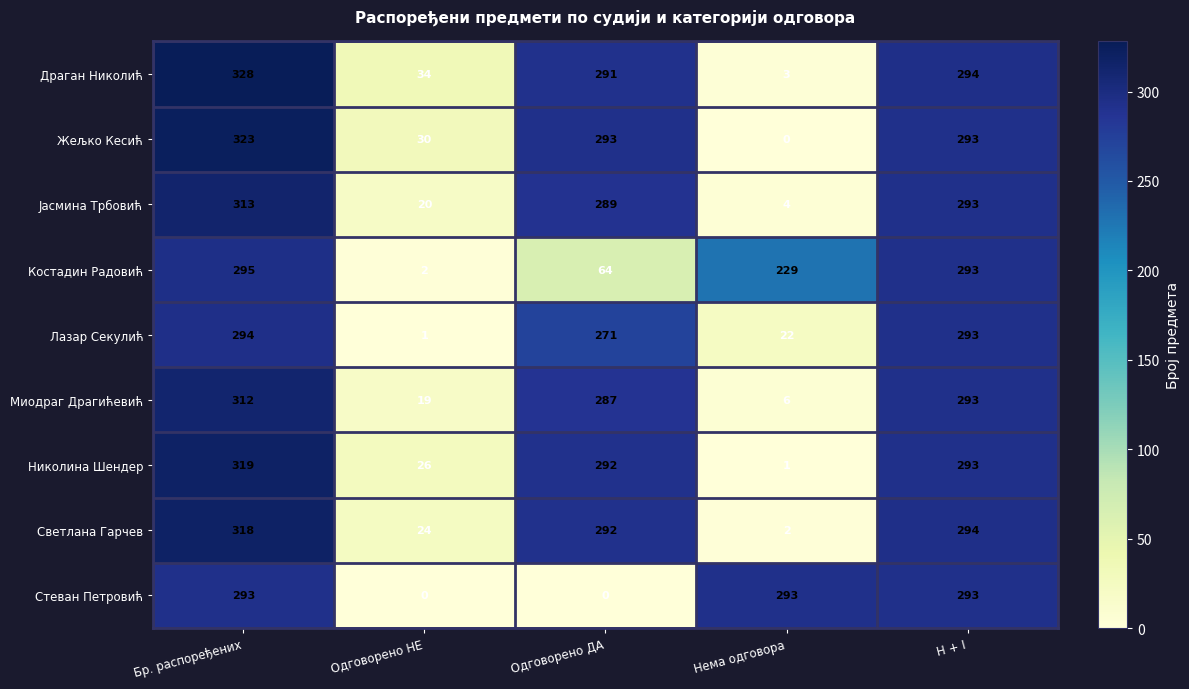

List the series in order of their peak value, lowest first.

Стеван Петровић, Лазар Секулић, Костадин Радовић, Миодраг Драгићевић, Јасмина Трбовић, Светлана Гарчев, Николина Шендер, Жељко Кесић, Драган Николић